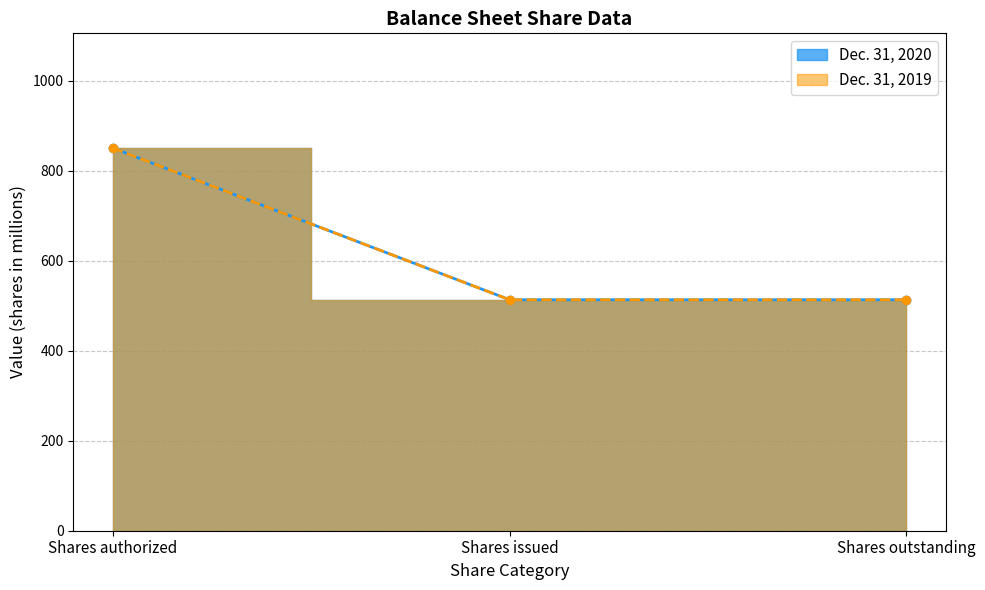

At which category does the chart reach its minimum across all series?

Shares issued